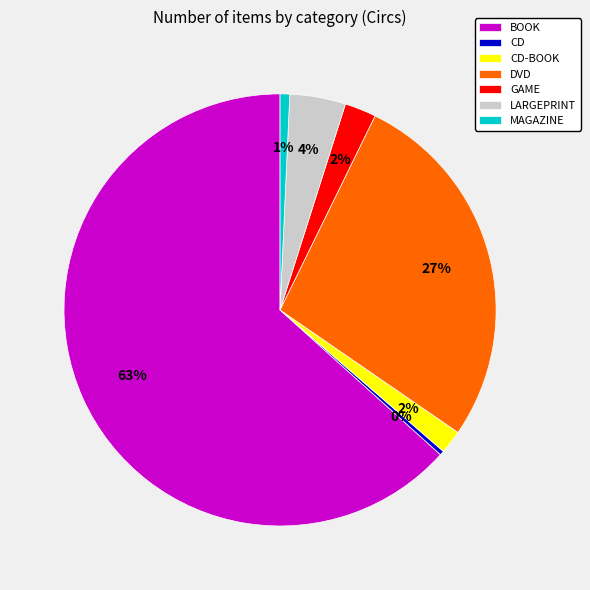

Is it true that BOOK is 76% of the pie?

False